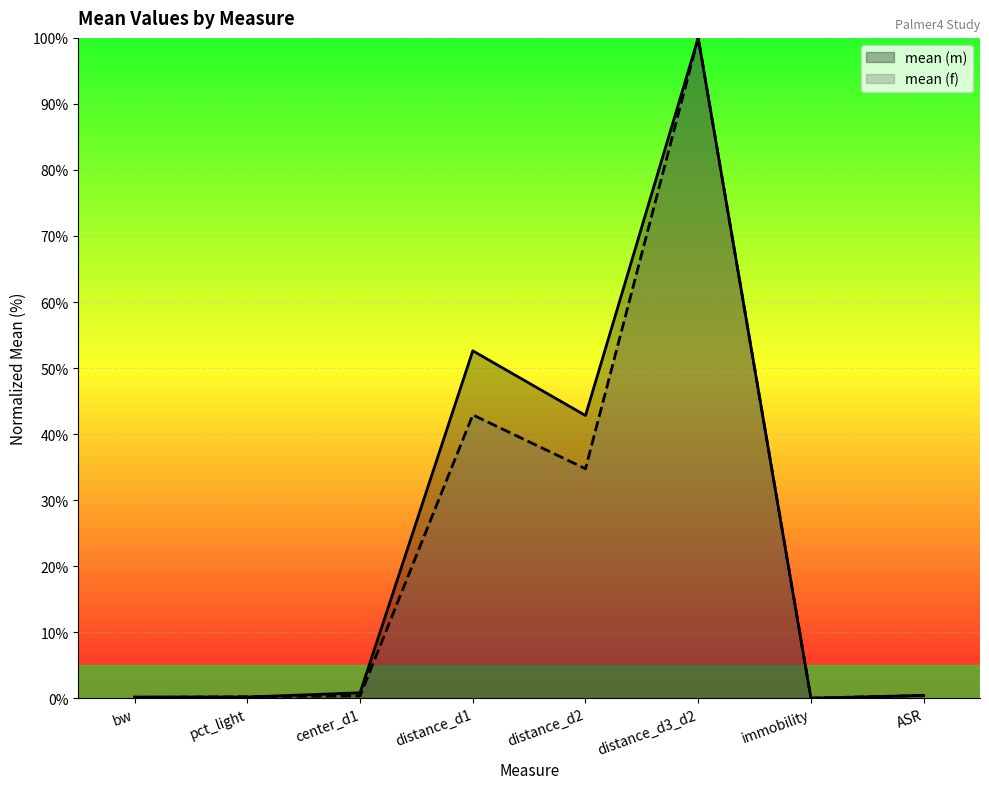

What is the difference between the second highest and minimum values in the mean (f) series?

42.9